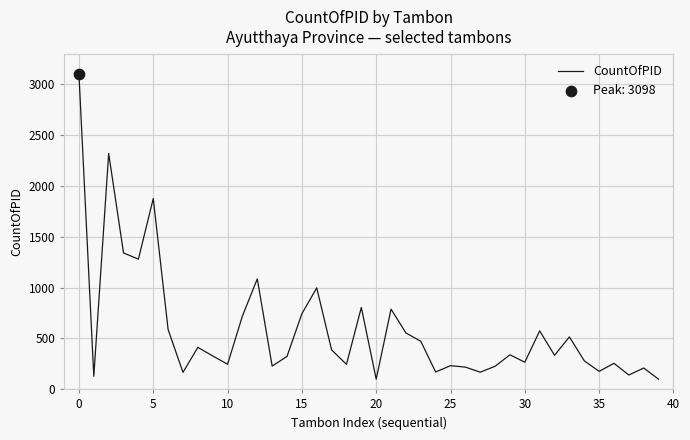

What is the maximum value shown in the chart?

3098